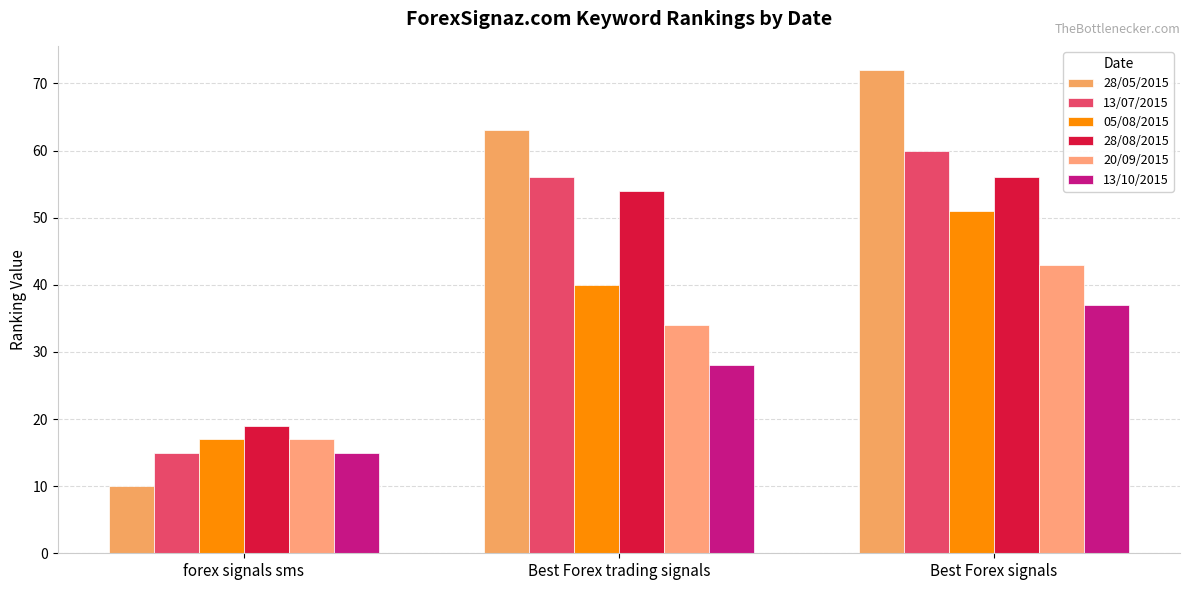

What is the maximum value shown in the chart?

72